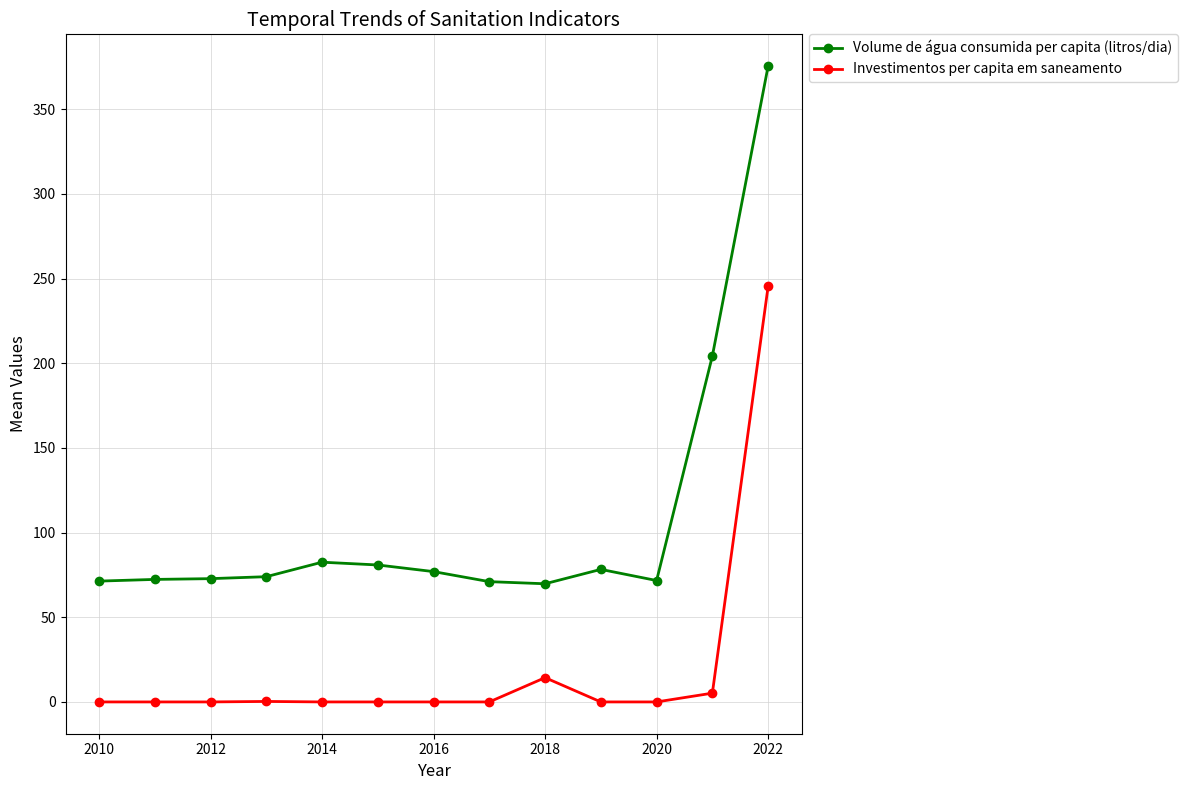

What is the average value of the Investimentos per capita em saneamento series?

20.4